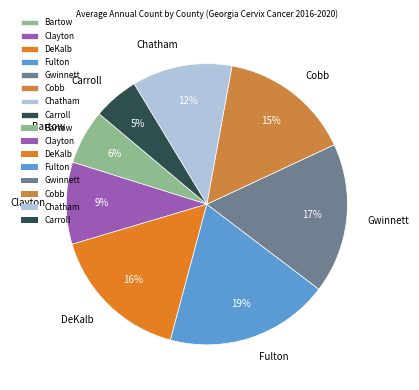

How many segments does this pie chart have?

8